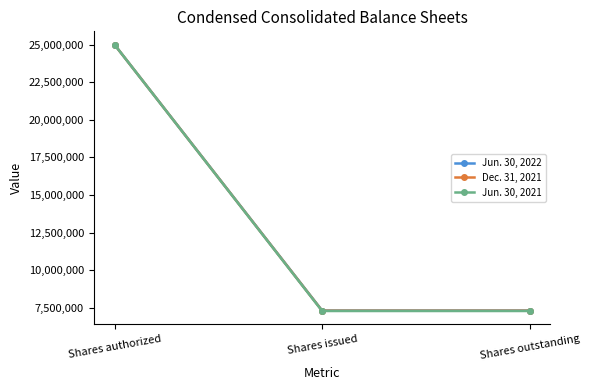

What is the total value across all series at Shares authorized?

75000000